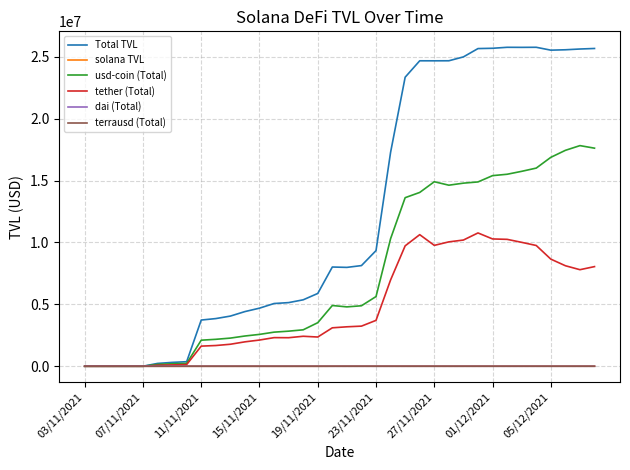

How many series are shown in this chart?

6